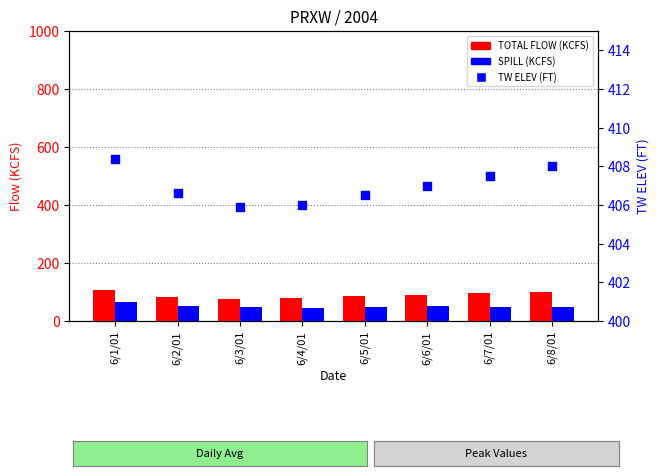

Is the value of SPILL (KCFS) at 6/2/01 greater than the value of TW ELEV (FT) at 6/1/01?

No